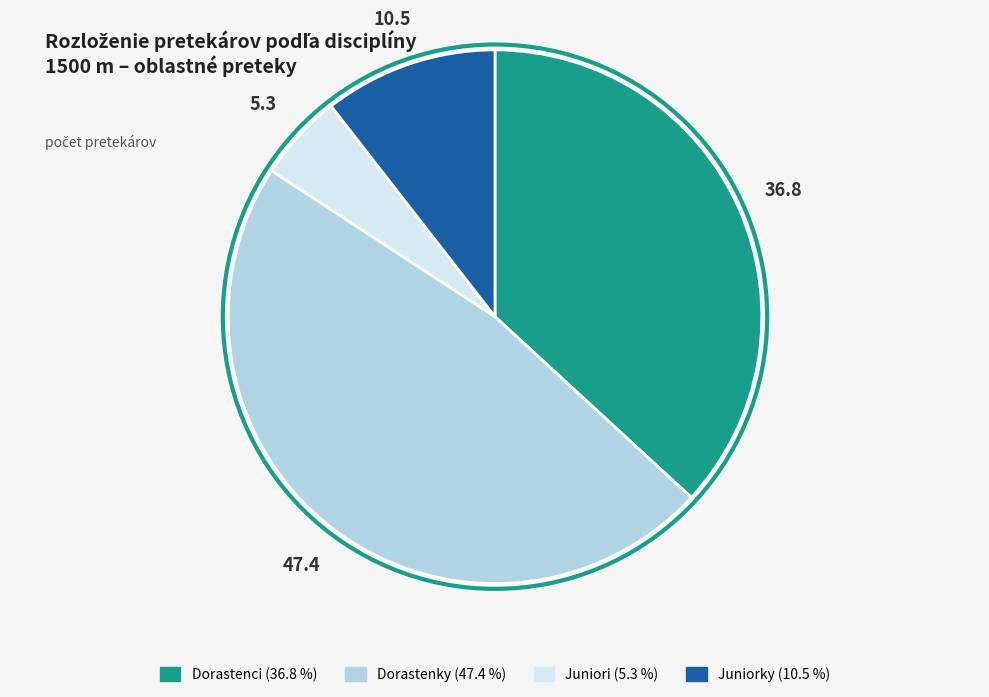

Is there a majority slice in this chart?

No